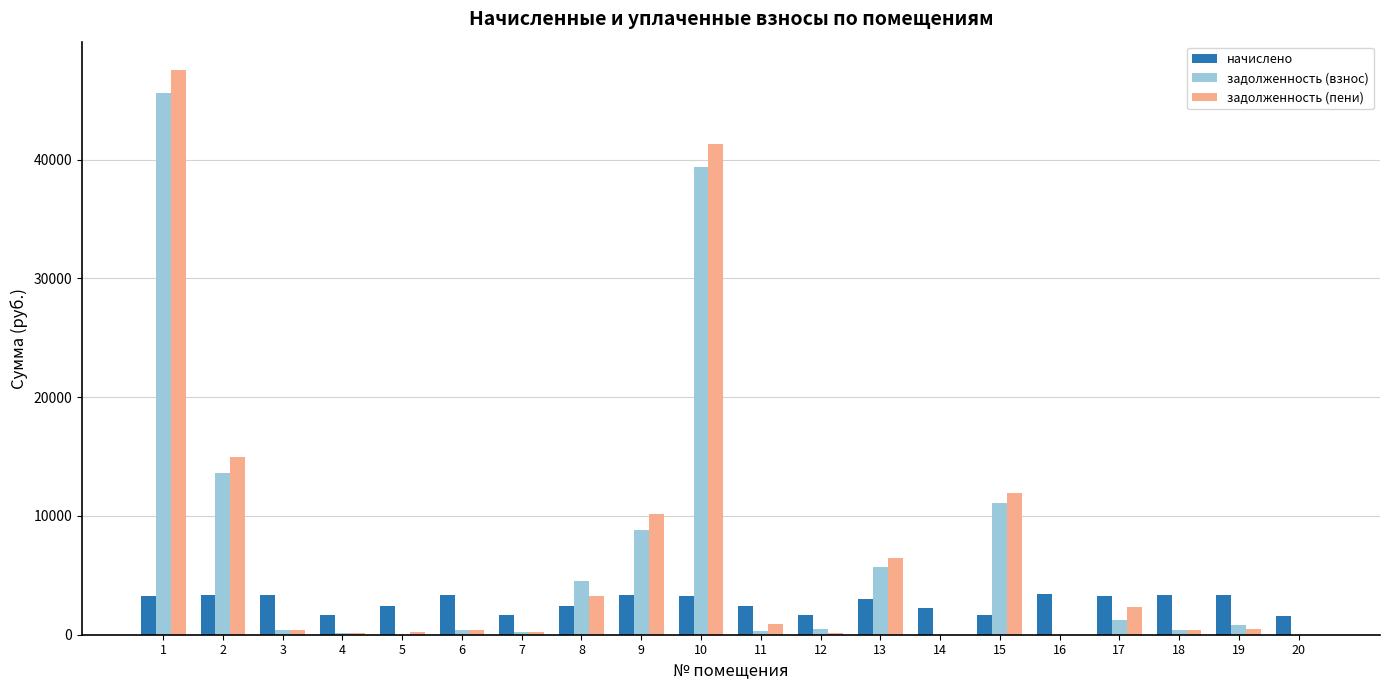

How many data points does each series have?

20